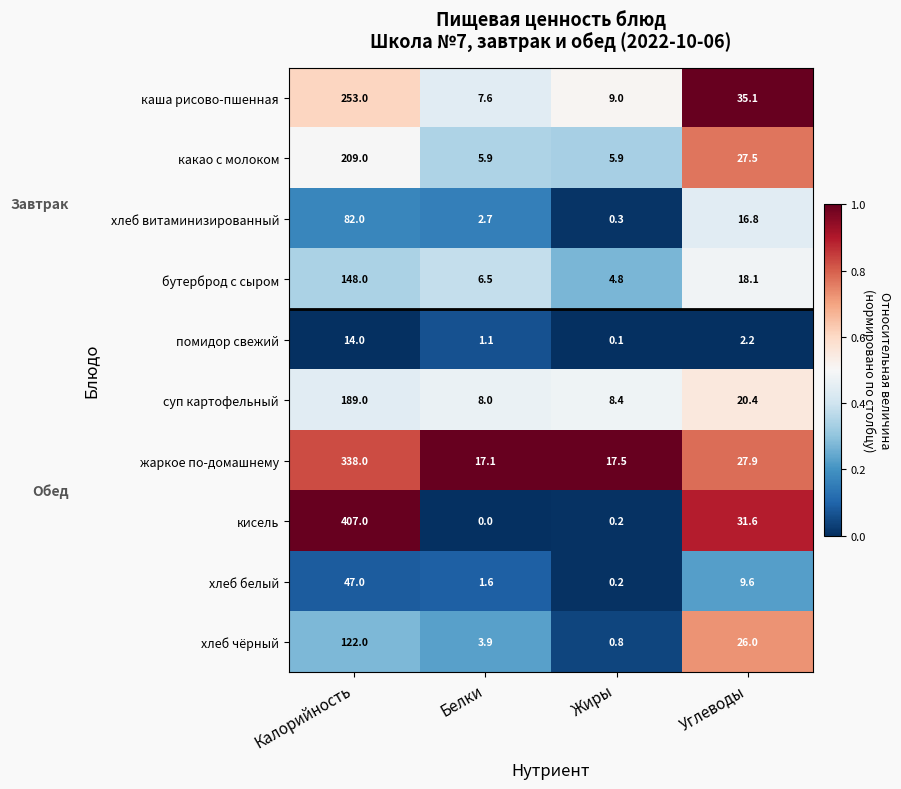

What is the minimum value for хлеб витаминизированный?

0.3